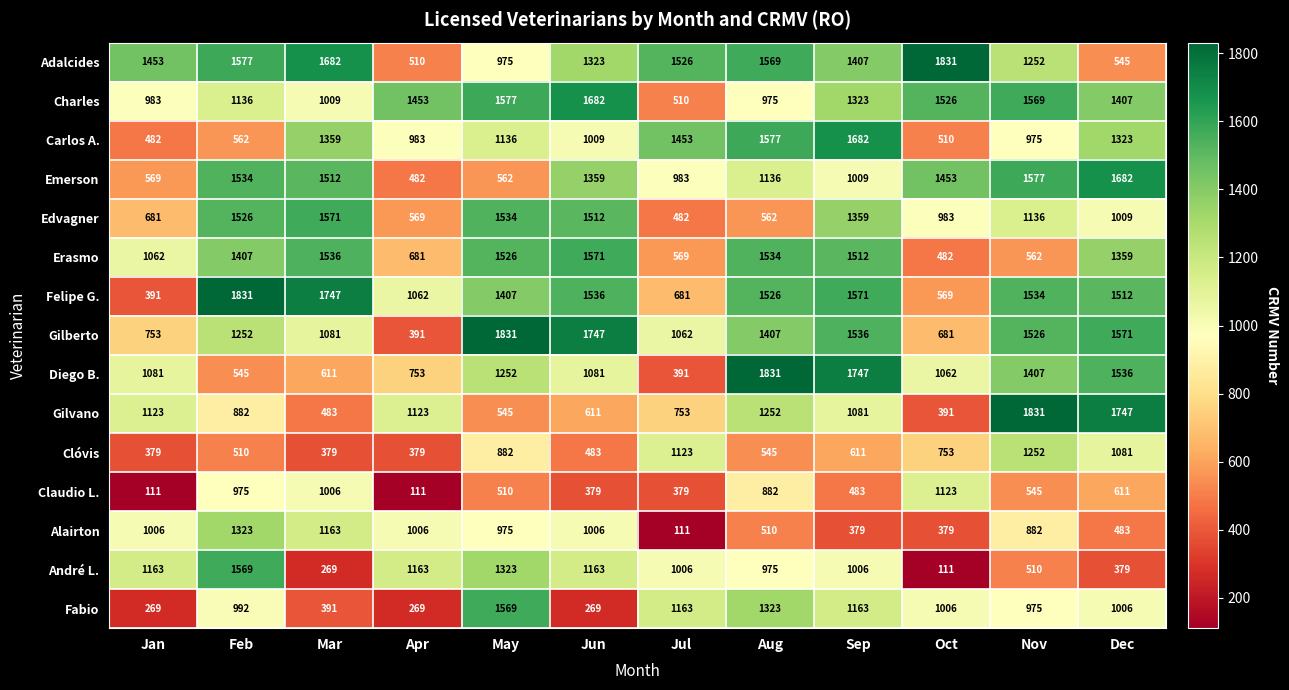

The André L. series shows 1163 at Jan. True or false?

True